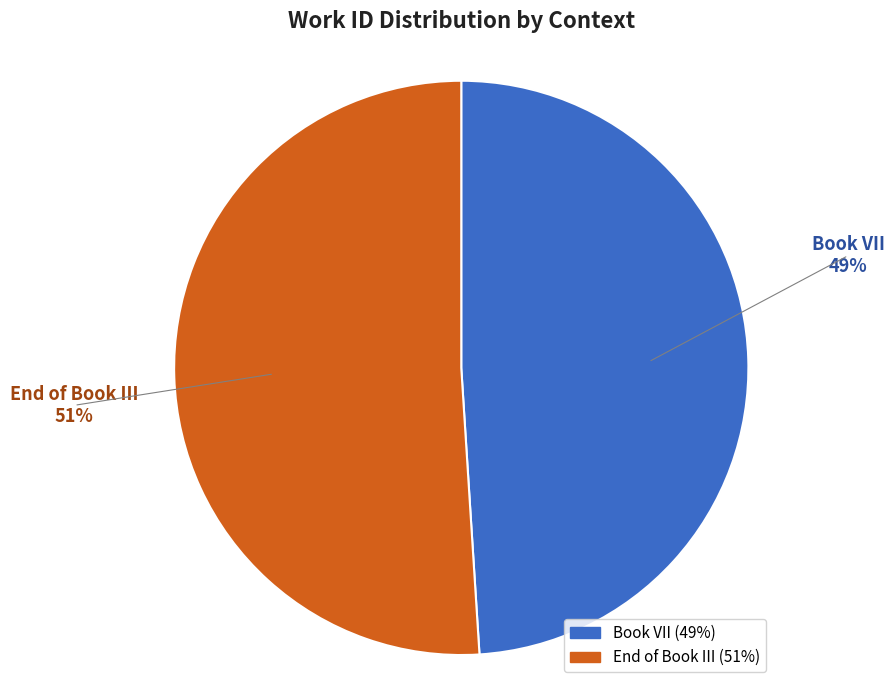

What is the majority slice?

End of Book III